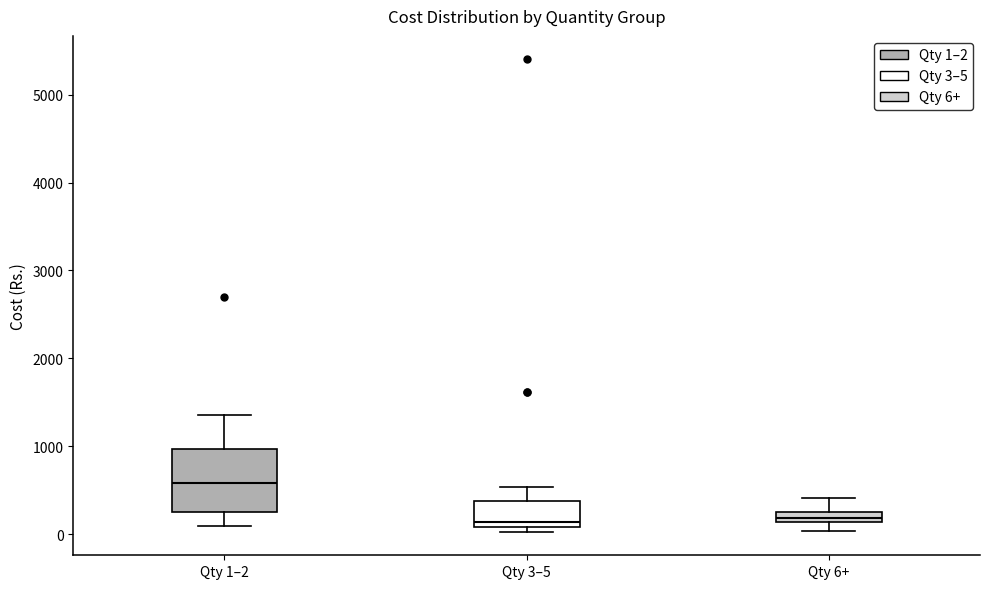

Which box is the tallest, from its lower edge to its upper edge?

Qty 1–2